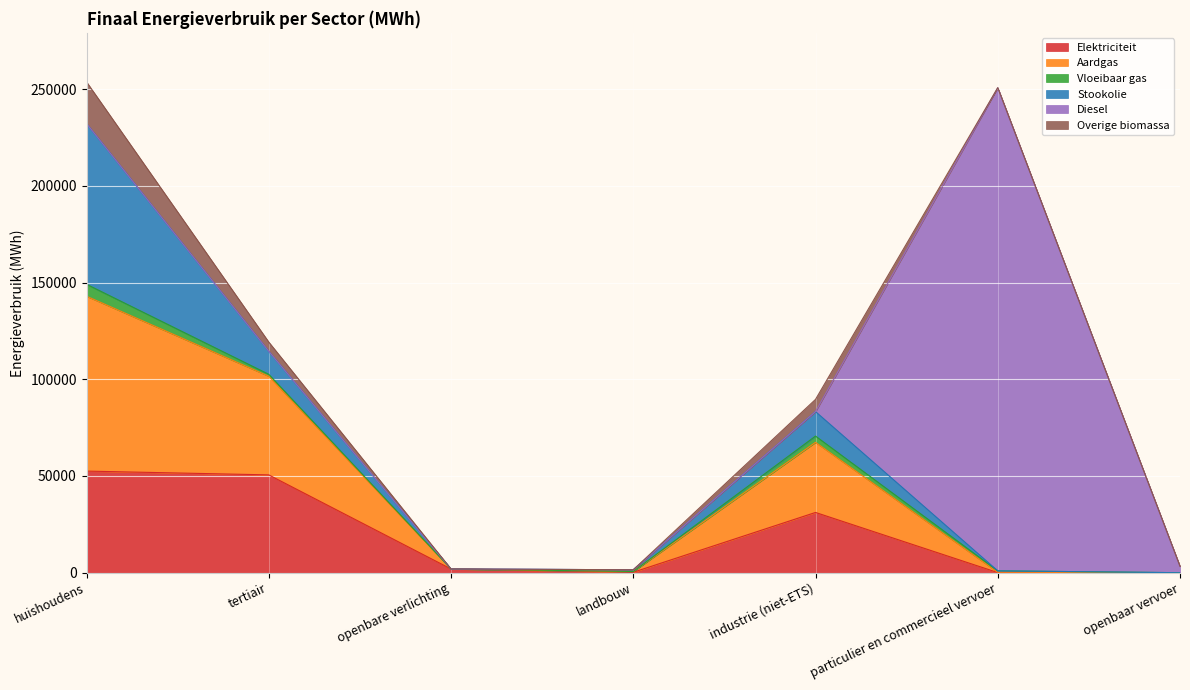

What are all the series names shown in the legend?

Elektriciteit, Aardgas, Vloeibaar gas, Stookolie, Diesel, Overige biomassa